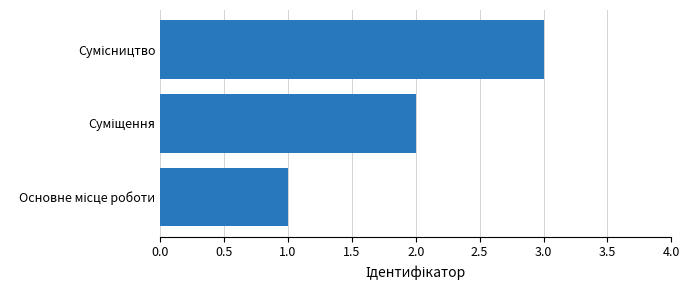

What is the greatest value displayed?

3